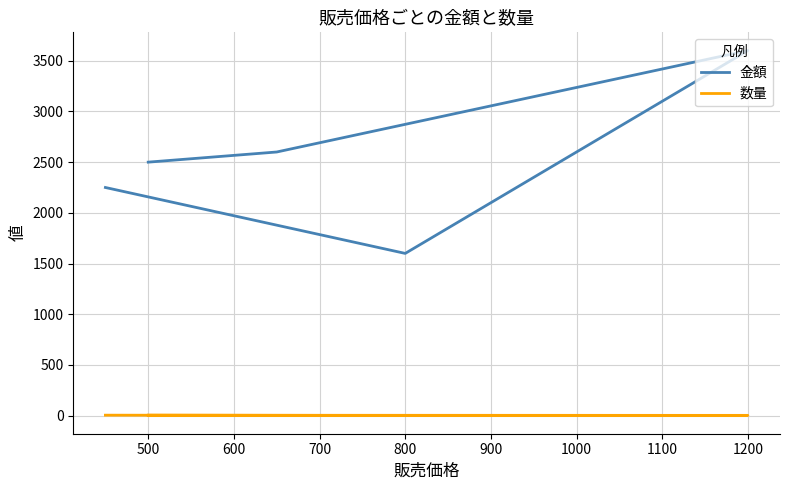

Does the chart display data point markers on the line(s)?

No